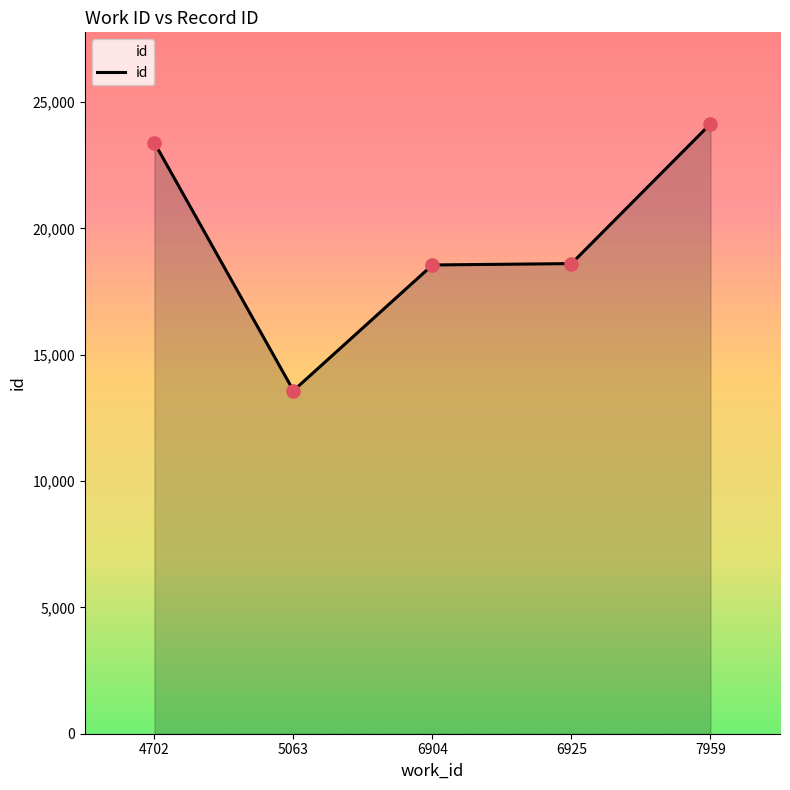

Approximately how many times larger is the value at 6925 compared to 7959?

0.8